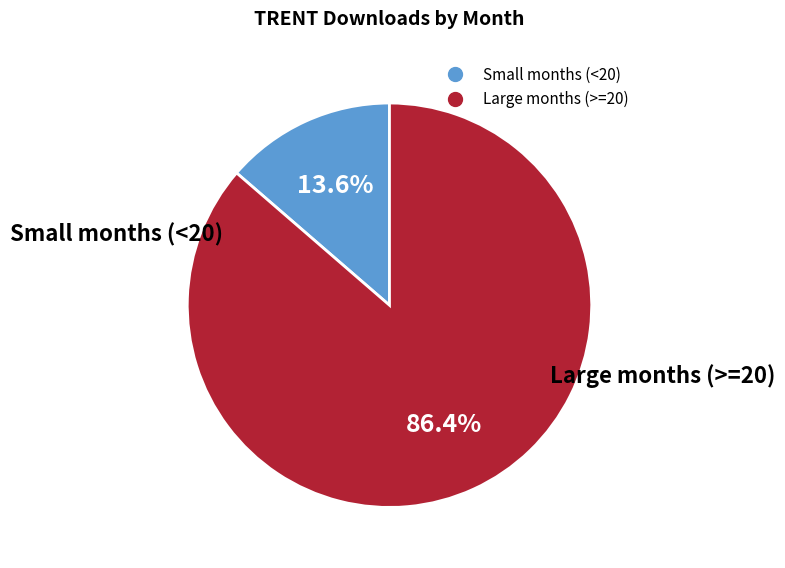

Does any single category account for the majority?

Yes